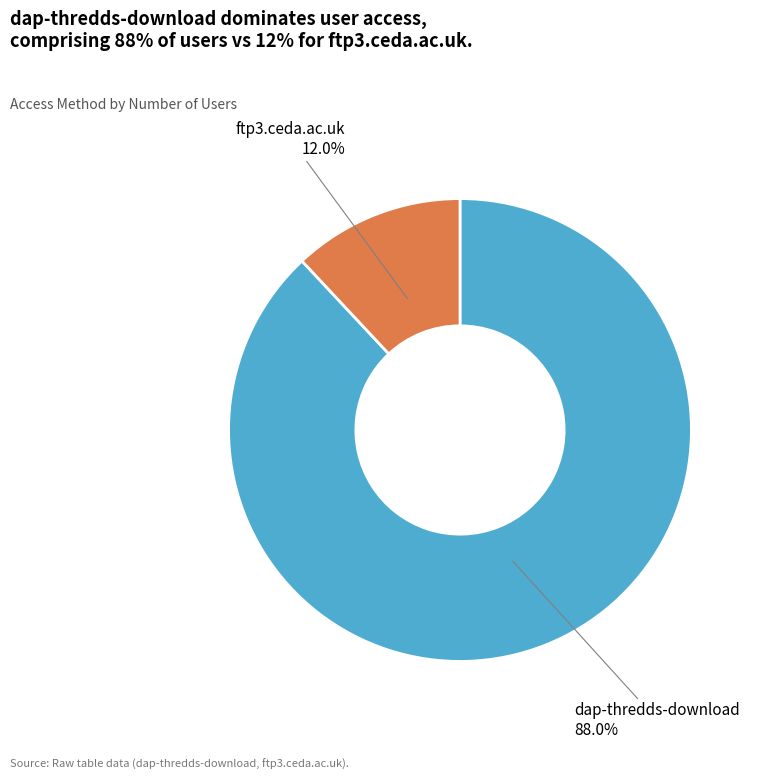

True or false: ftp3.ceda.ac.uk accounts for 25% of the total.

False